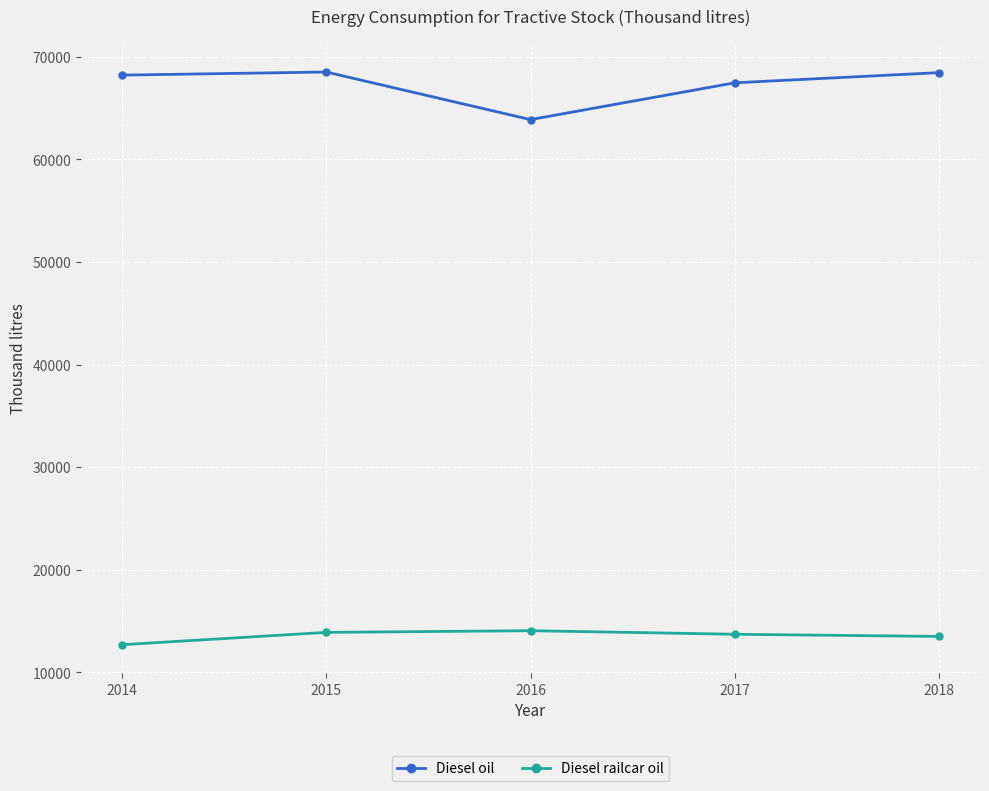

What are all the series names shown in the legend?

Diesel oil, Diesel railcar oil